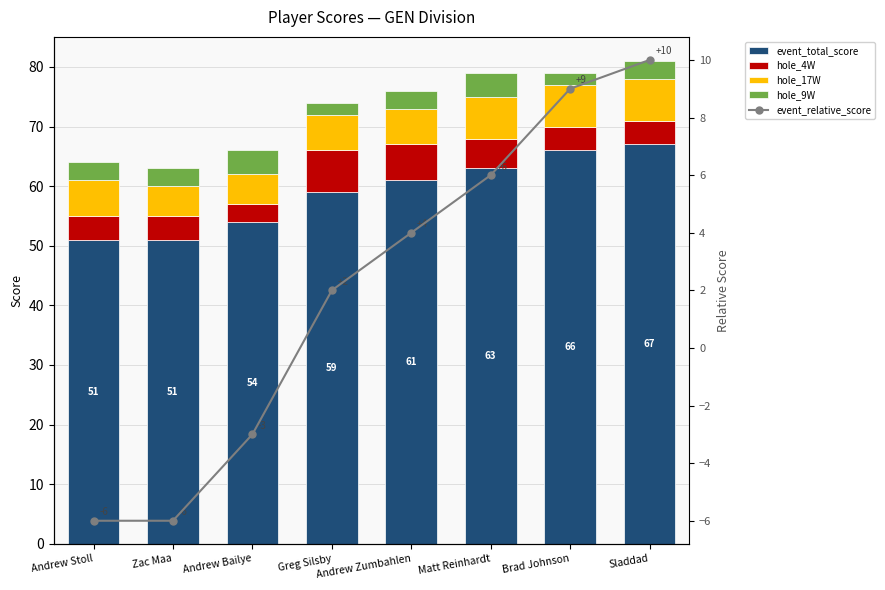

Are the bars horizontal?

No